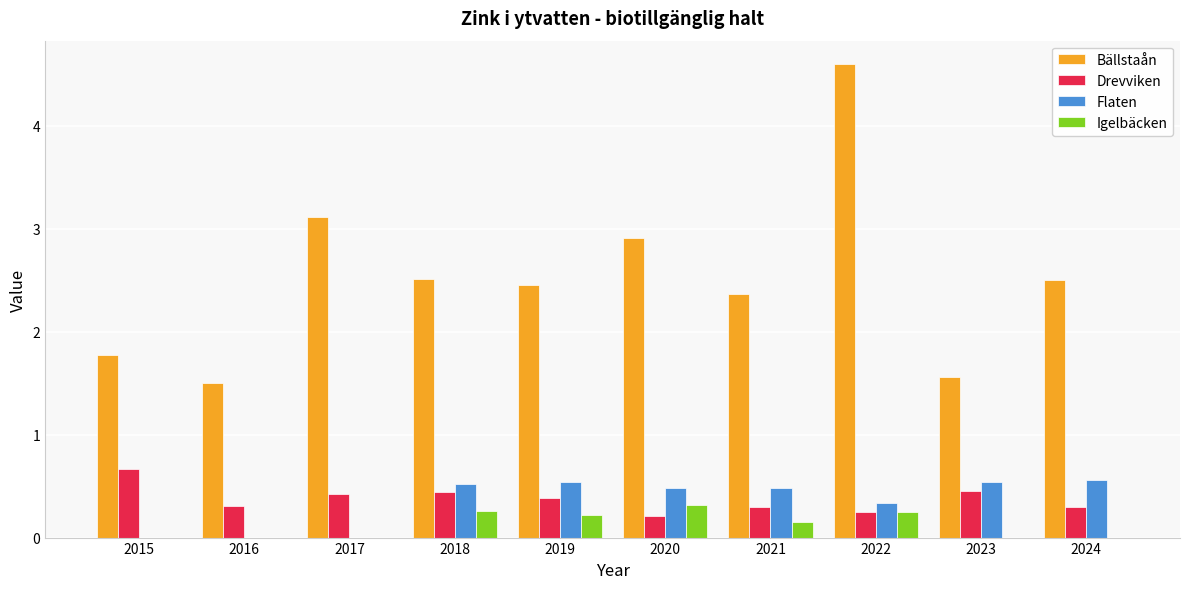

Which series has the largest range (max minus min)?

Bällstaån